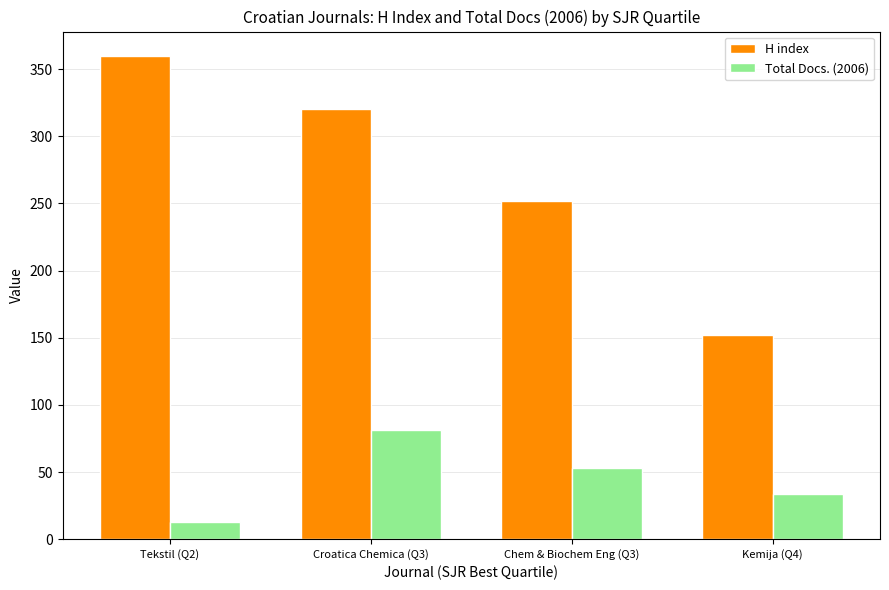

At how many categories does at least one series exceed 237?

3